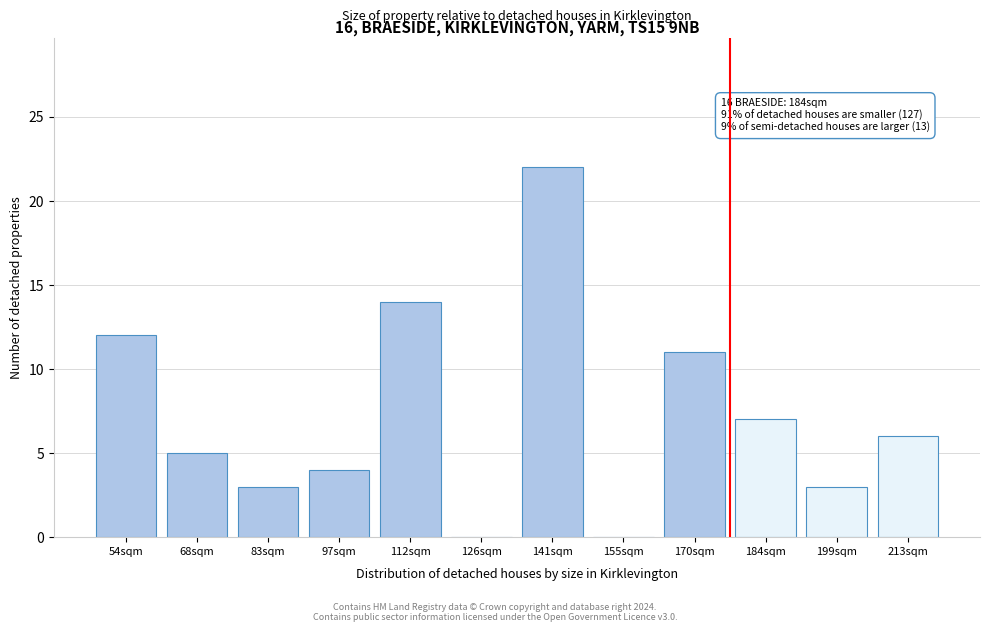

Reading left to right, list all the values displayed in this chart.

54sqm=12	68sqm=5	83sqm=3	97sqm=4	112sqm=14	126sqm=0	141sqm=22	155sqm=0	170sqm=11	184sqm=7	199sqm=3	213sqm=6